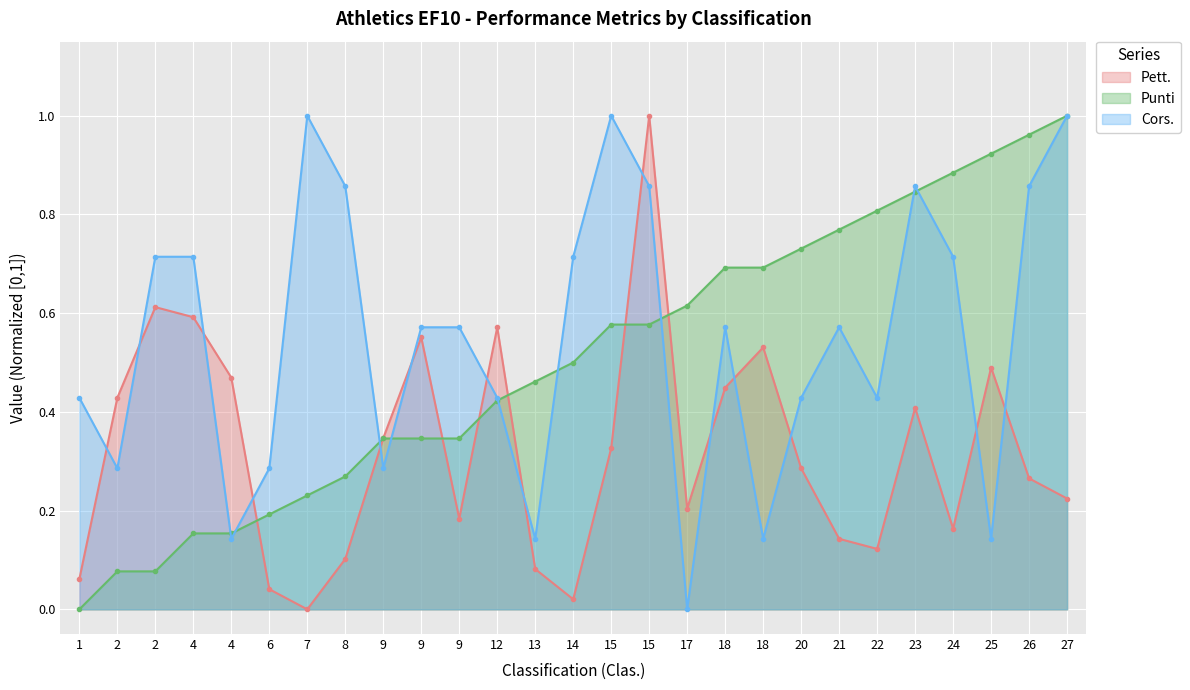

What are all the series names shown in the legend?

Pett., Punti, Cors.